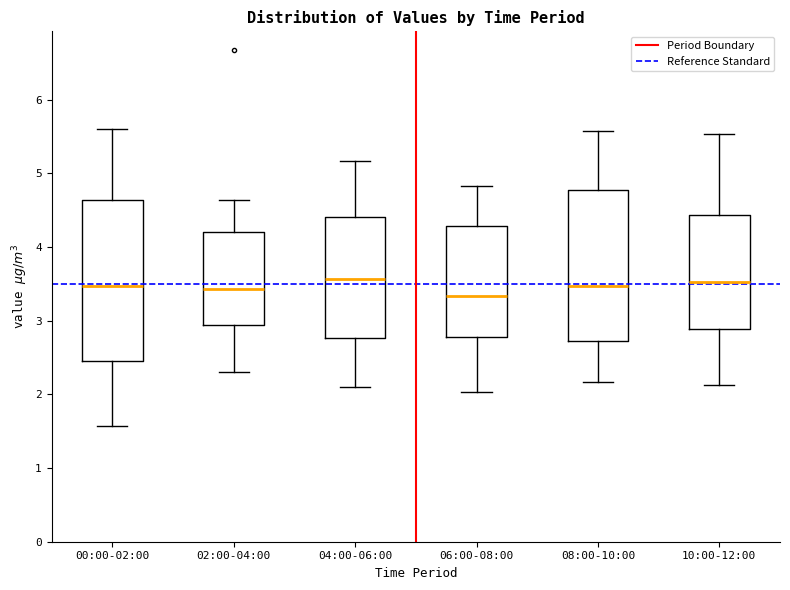

Reading left to right, read every box against the y-axis: the position of its median line, the range the box covers, and the ends of its whiskers. The values are not printed on the chart, so give them approximately, as read against the axis.

00:00-02:00: median 3.5, box 2.5 to 4.6, whiskers 1.6 to 5.6
02:00-04:00: median 3.4, box 2.9 to 4.2, whiskers 2.3 to 4.6
04:00-06:00: median 3.6, box 2.8 to 4.4, whiskers 2.1 to 5.2
06:00-08:00: median 3.3, box 2.8 to 4.3, whiskers 2.0 to 4.8
08:00-10:00: median 3.5, box 2.7 to 4.8, whiskers 2.2 to 5.6
10:00-12:00: median 3.5, box 2.9 to 4.4, whiskers 2.1 to 5.5